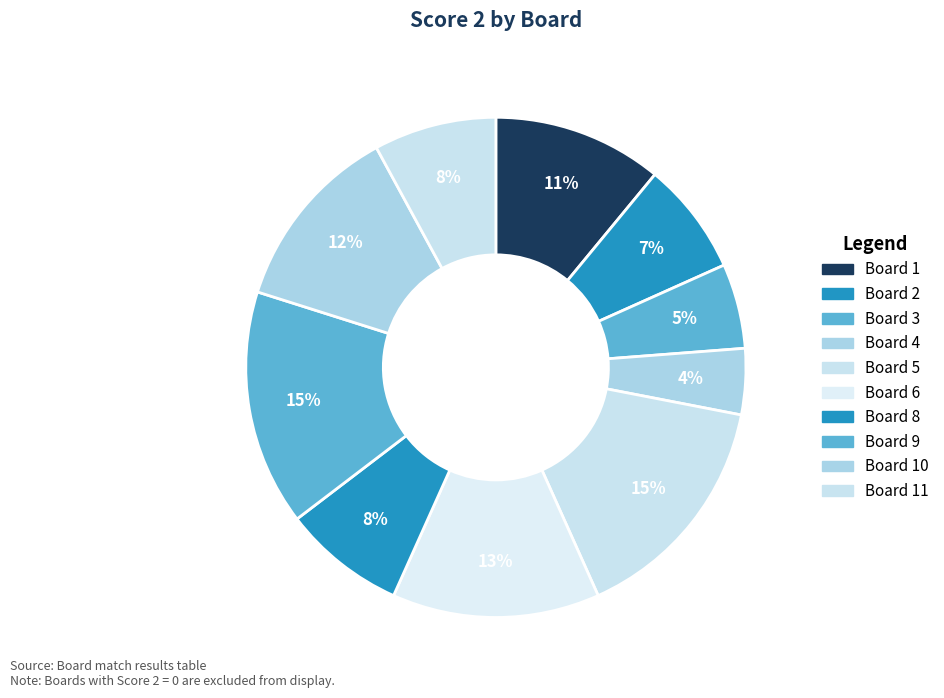

How many segments does this pie chart have?

10